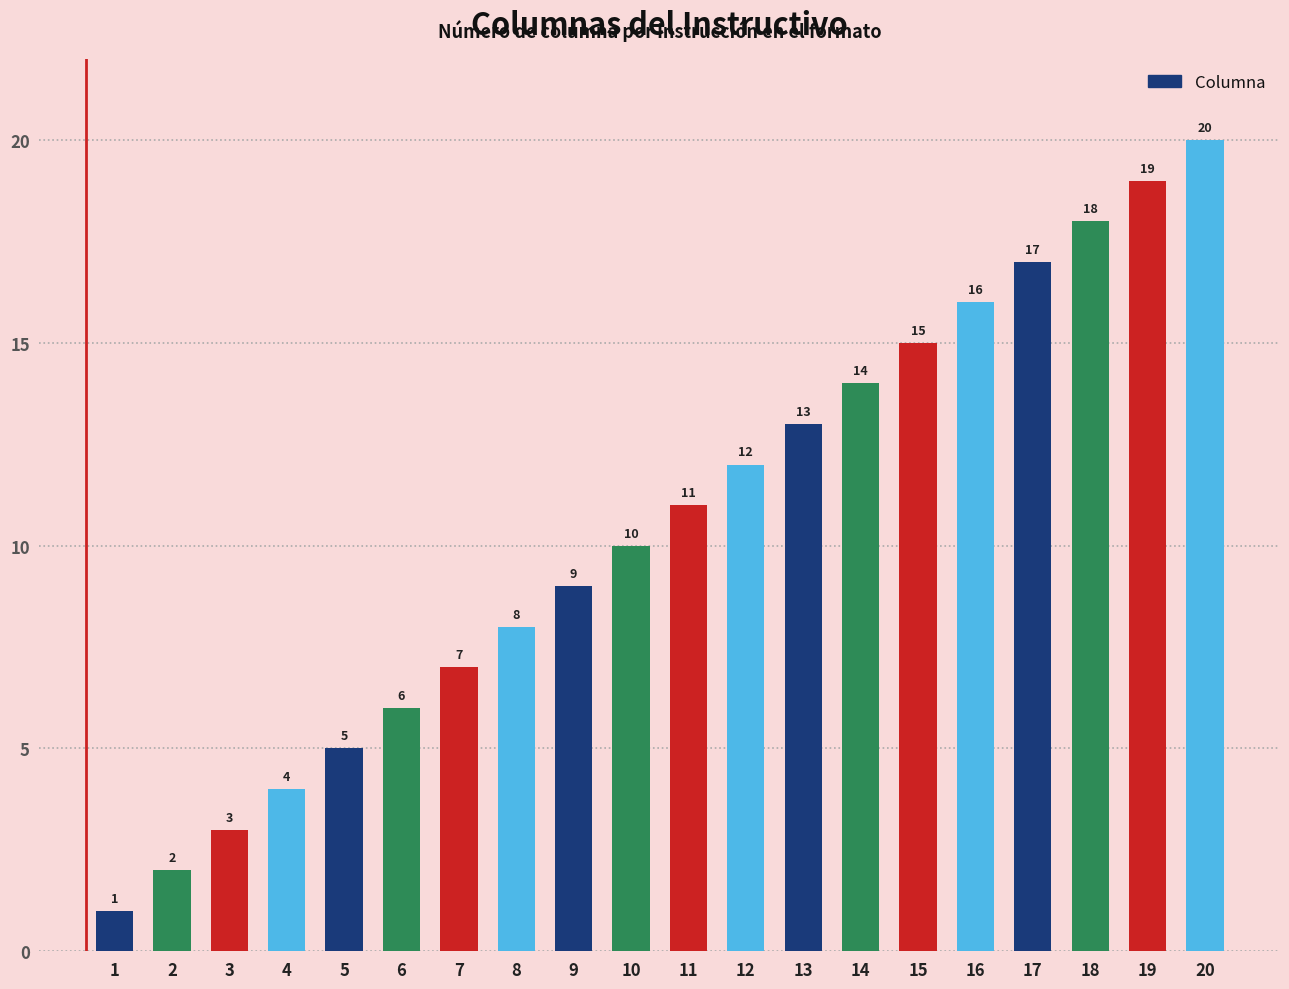

What is the smallest value displayed?

1